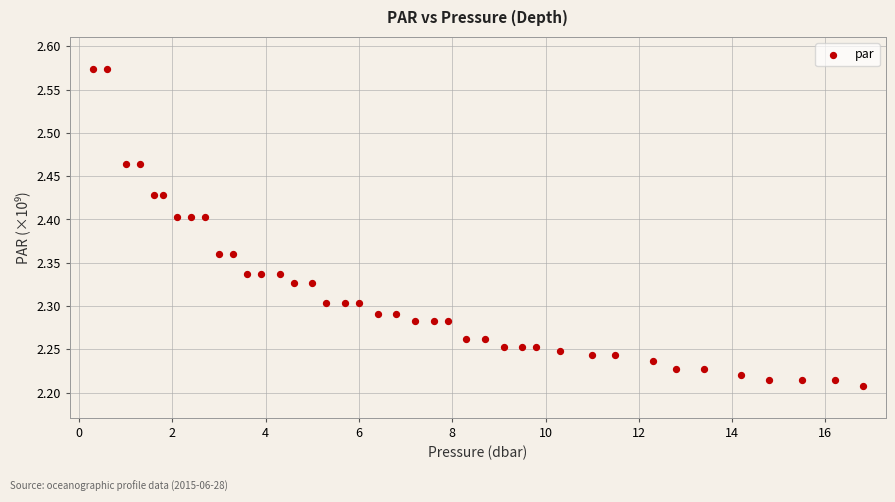

What is the range of Y values (max minus min)?

0.4